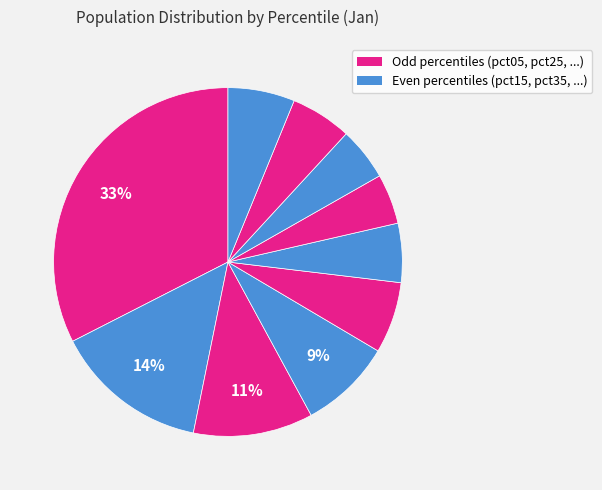

How many segments does this pie chart have?

10